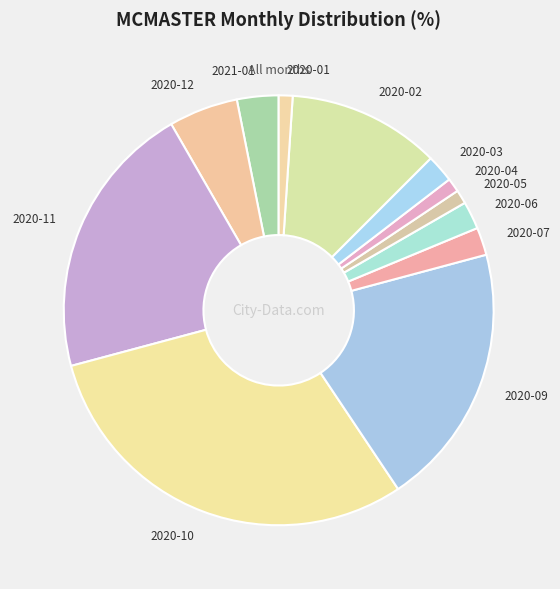

Is it true that 2020-12 is 5% of the pie?

True